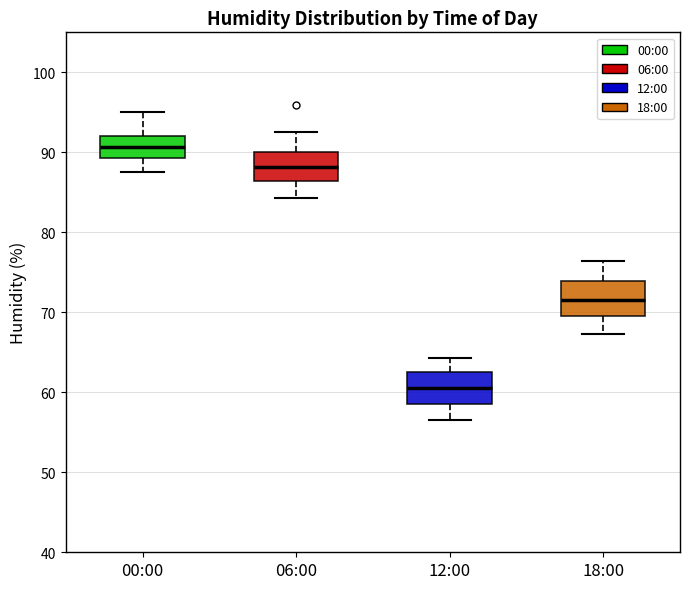

Reading left to right, read every box against the y-axis: the position of its median line, the range the box covers, and the ends of its whiskers. The values are not printed on the chart, so give them approximately, as read against the axis.

00:00: median 91, box 89 to 92, whiskers 88 to 95
06:00: median 88, box 86 to 90, whiskers 84 to 93
12:00: median 61, box 59 to 63, whiskers 57 to 64
18:00: median 72, box 70 to 74, whiskers 67 to 76